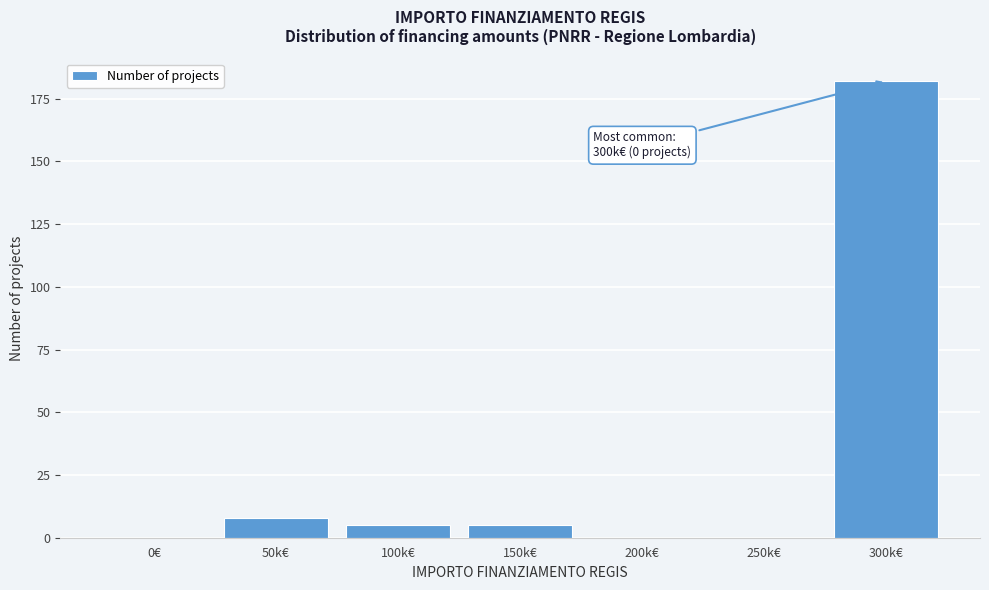

Reading right to left, extract all data points from this chart.

300k€=182	250k€=0	200k€=0	150k€=5	100k€=5	50k€=8	0€=0